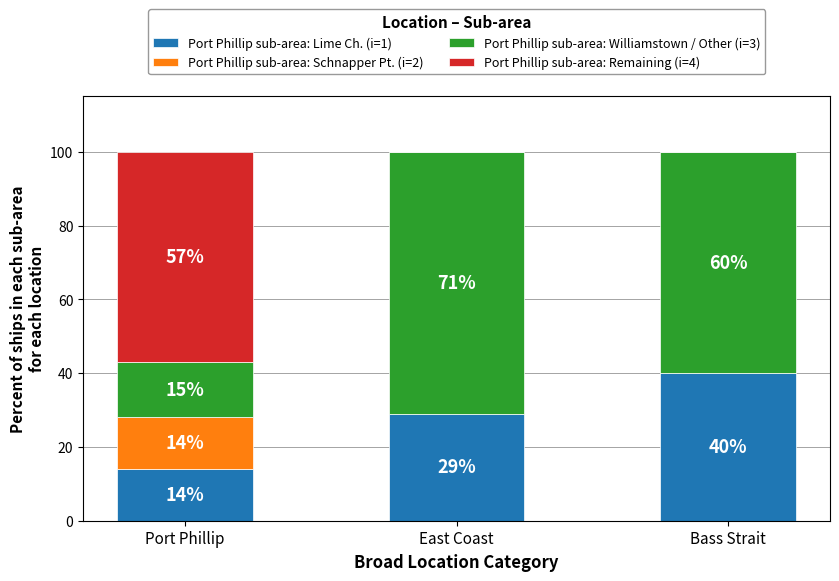

What is the total value across all series at Port Phillip?

100